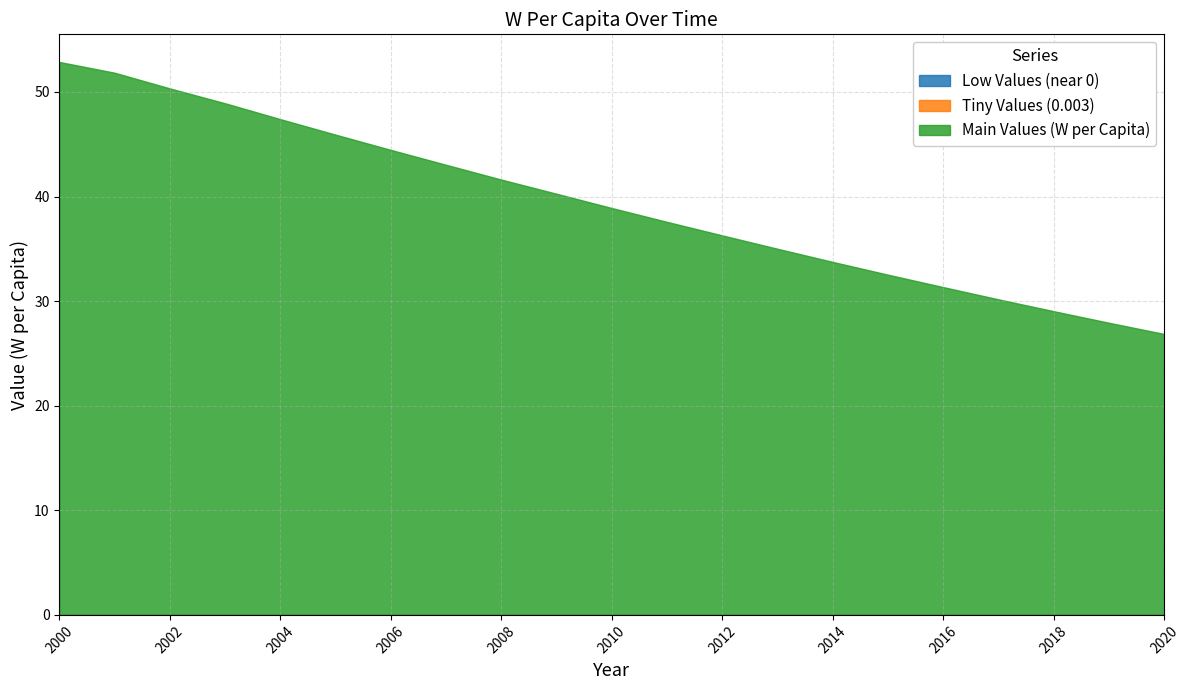

True or false: Tiny Values (0.003) has more than 0 interior local peaks.

False